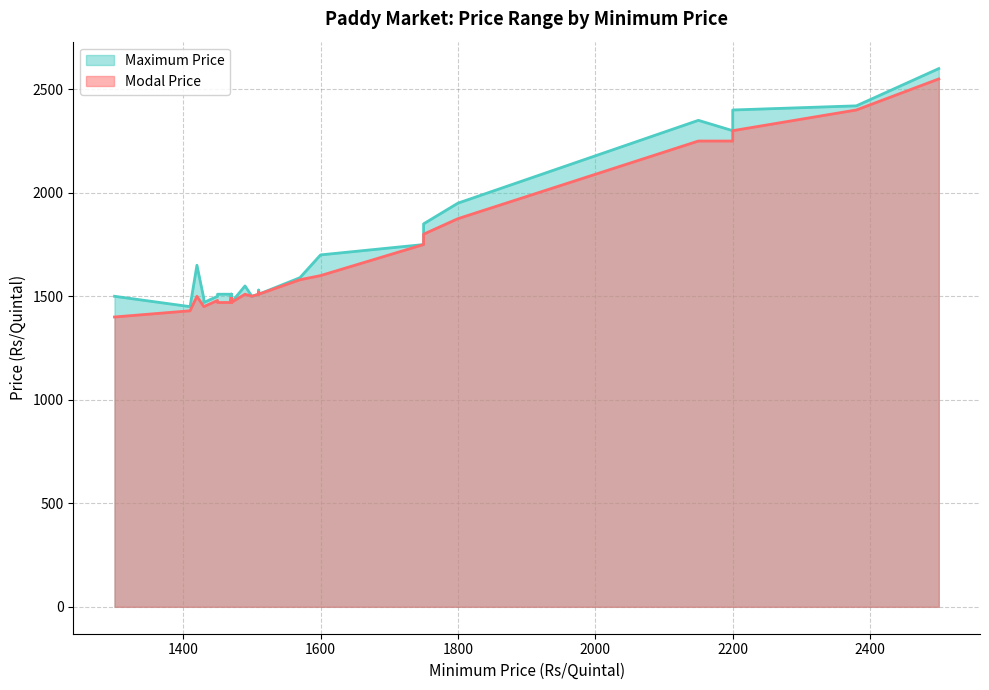

Does the chart display data point markers on the line(s)?

No